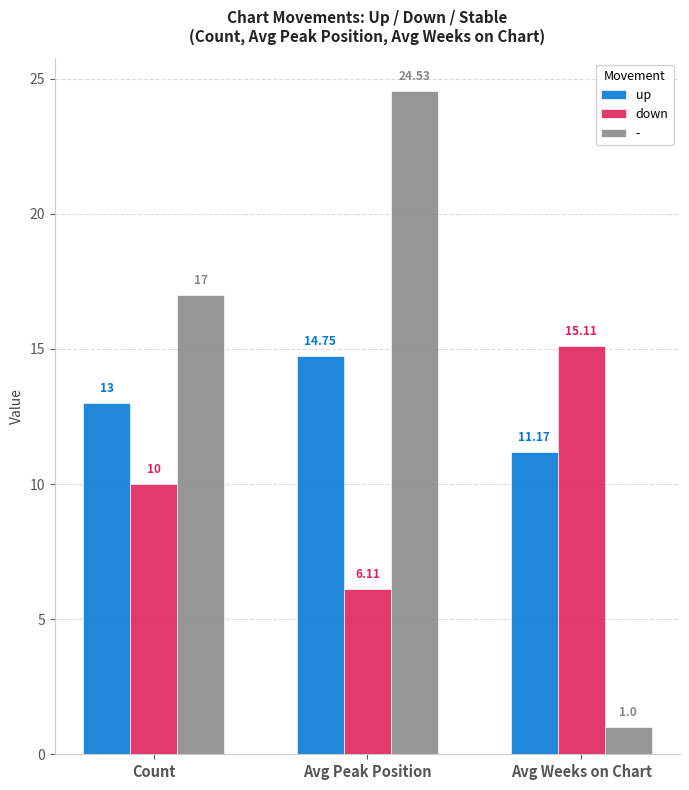

List the labels in order of down value, largest first.

Avg Weeks on Chart, Count, Avg Peak Position